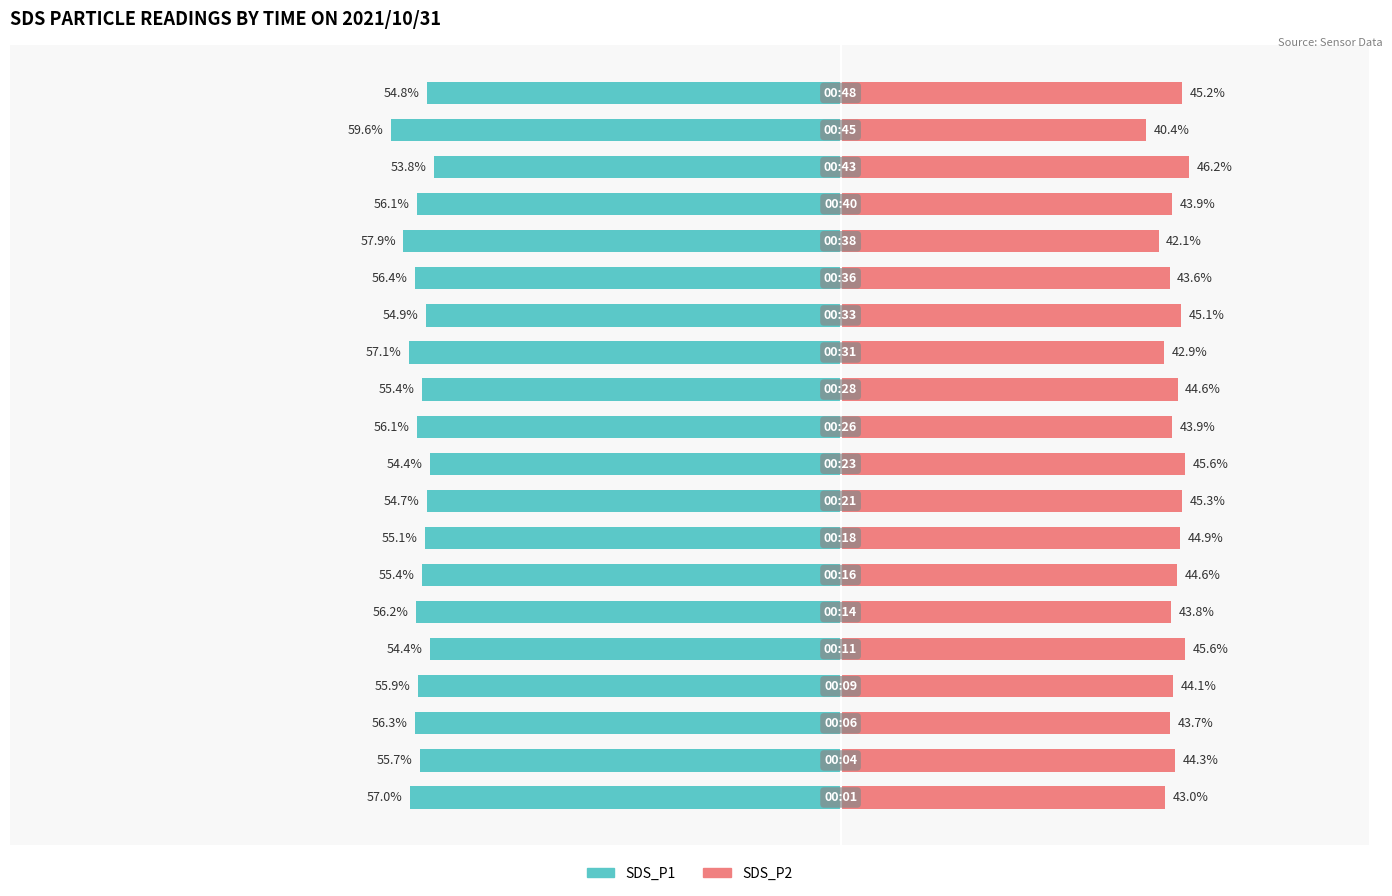

What is the average value of the SDS_P1 series?

-55.9